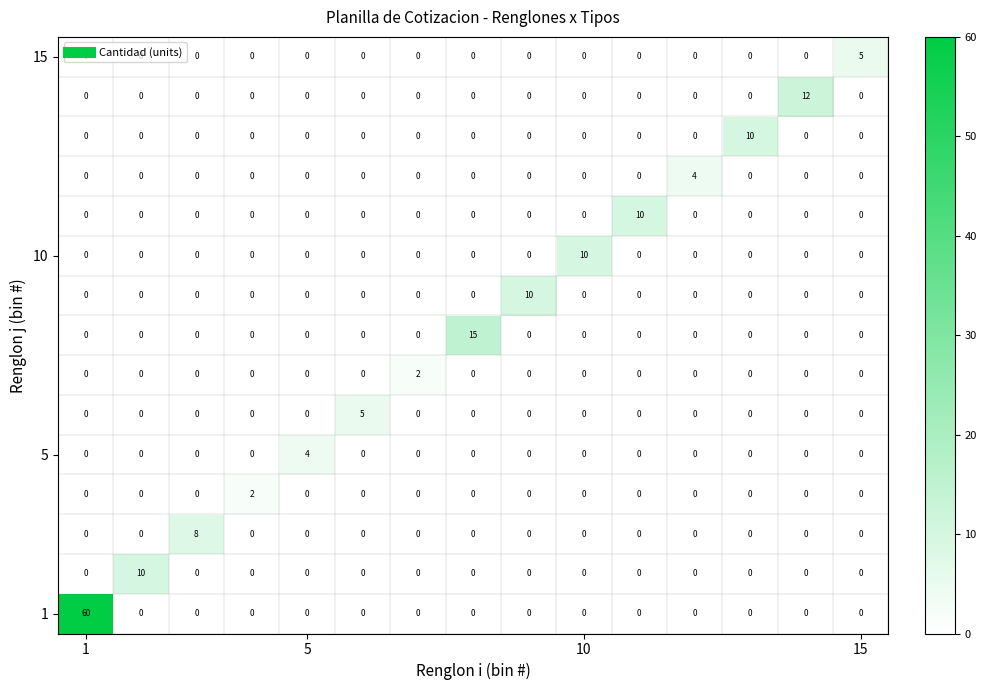

What is the maximum value shown in the chart?

60